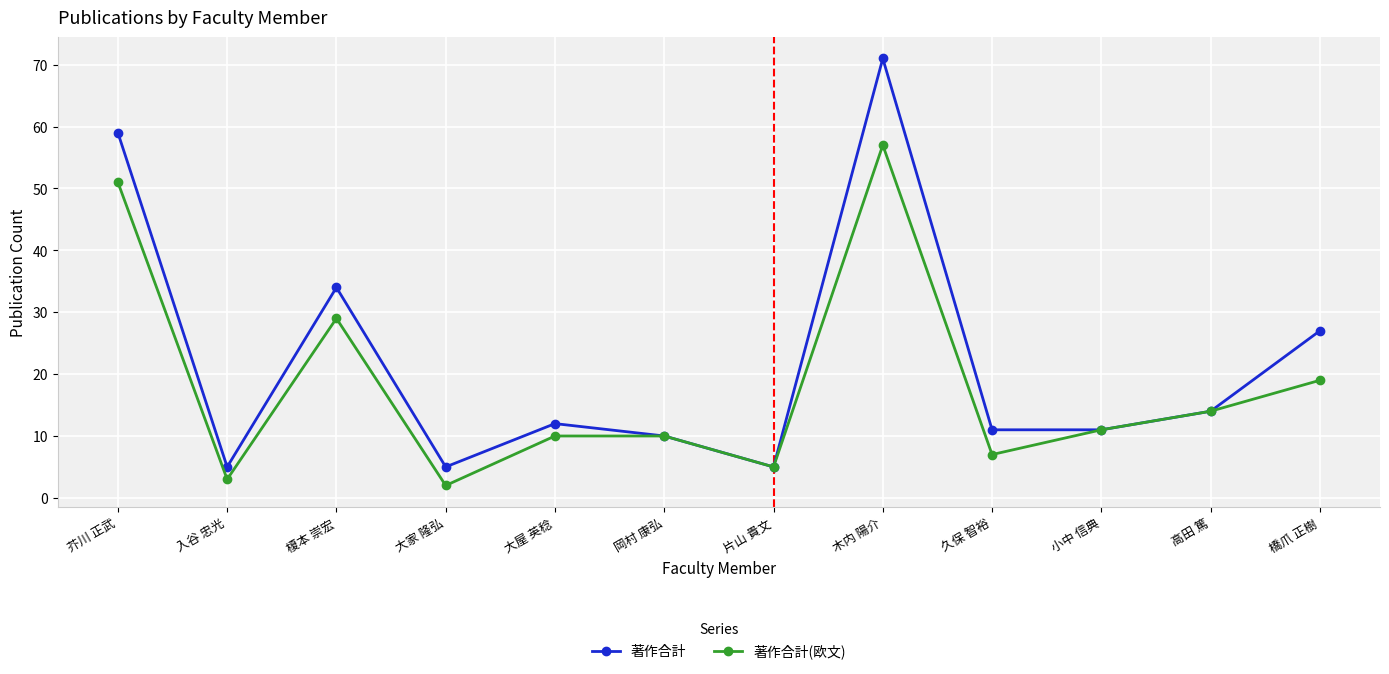

What are all the series names shown in the legend?

著作合計, 著作合計(欧文)